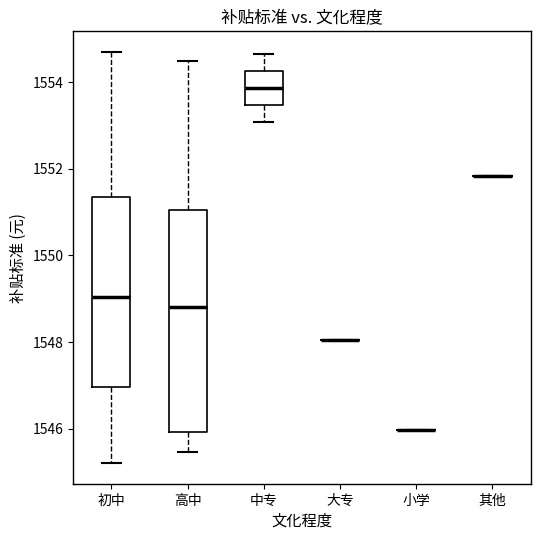

Reading left to right, transcribe this box plot: for each box, give where its median line is, the range the box spans, and where its two whiskers end, as read against the y-axis. The values are not printed on the chart, so give them approximately, as read against the axis.

初中: median 1549.0, box 1547.0 to 1551.4, whiskers 1545.2 to 1554.6
高中: median 1548.8, box 1546.0 to 1551.0, whiskers 1545.4 to 1554.4
中专: median 1553.8, box 1553.4 to 1554.2, whiskers 1553.0 to 1554.6
大专: box collapsed to a line at 1548.0, whiskers 1548.0 to 1548.0
小学: box collapsed to a line at 1546.0, whiskers 1546.0 to 1546.0
其他: box collapsed to a line at 1551.8, whiskers 1551.8 to 1551.8